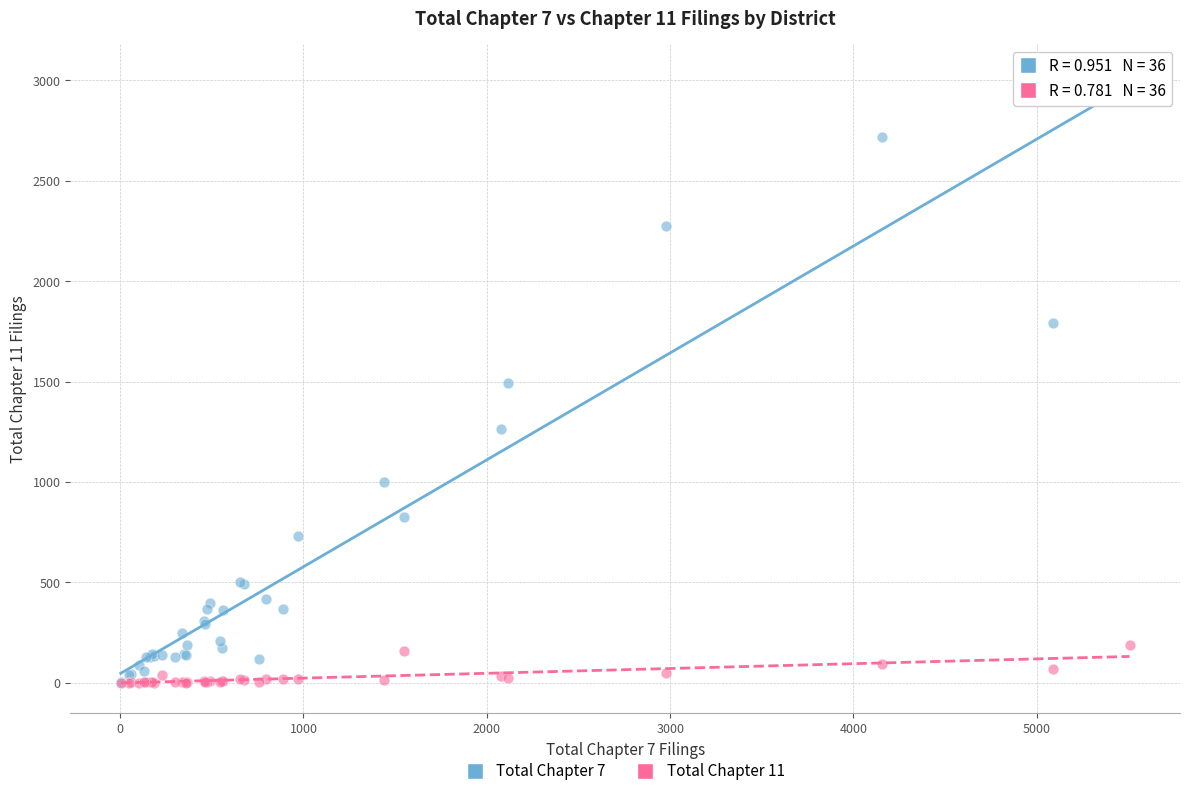

Which series has the largest Y range (max minus min)?

Total Chapter 7